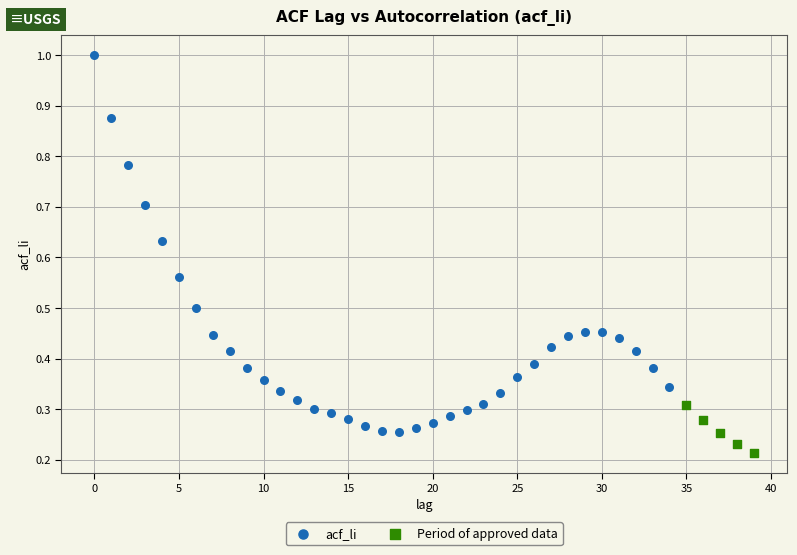

Which series contains the lowest Y value?

Period of approved data